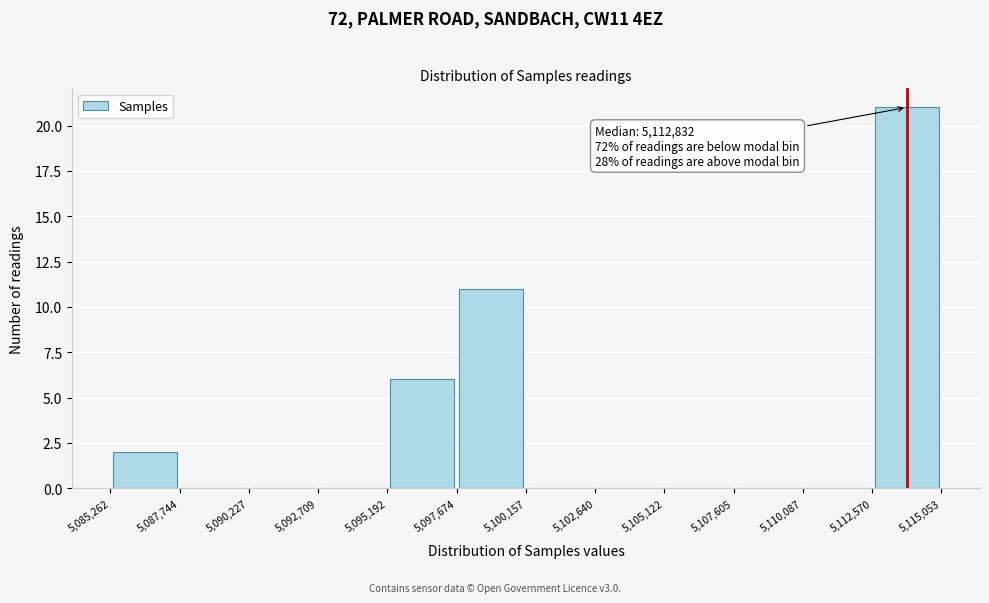

Which range on the x-axis has the tallest bar?

5,112,570 to 5,115,053